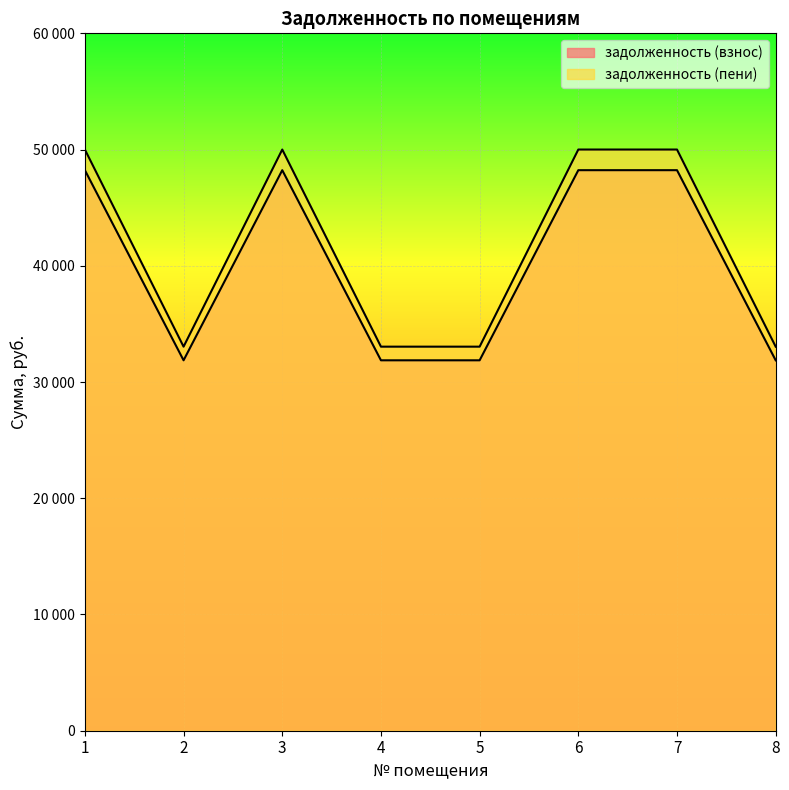

What is the difference between the задолженность (взнос) values at 4 and 6?

16358.0